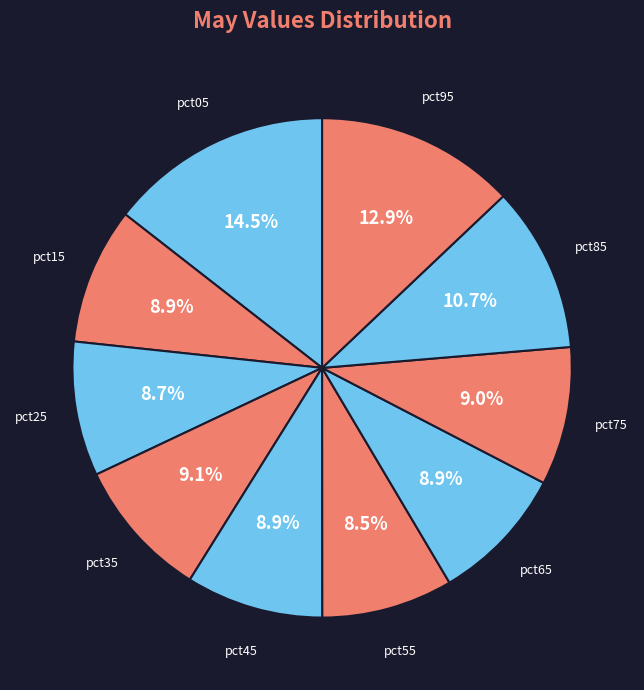

How many slices are in this pie chart?

10